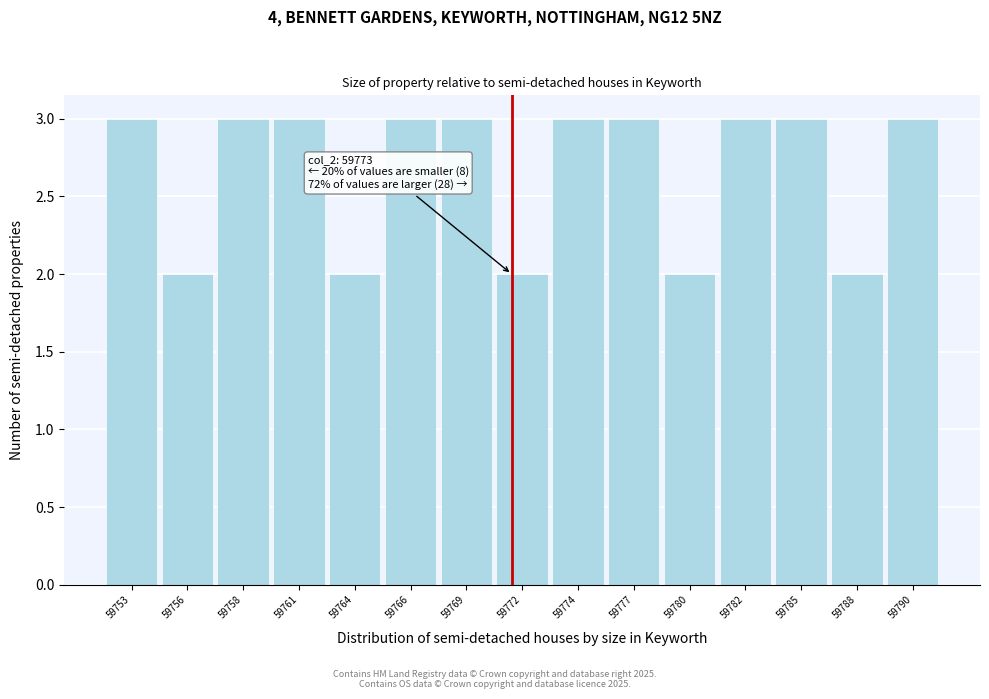

Reading left to right, transcribe all the data shown in this chart.

3	2	3	3	2	3	3	2	3	3	2	3	3	2	3